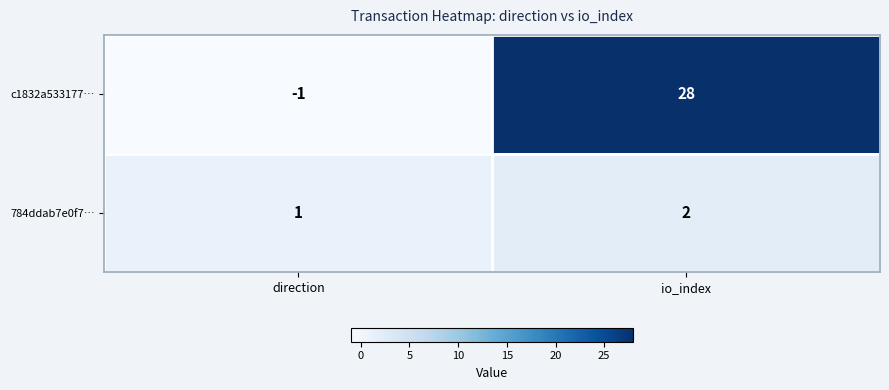

Between direction and io_index, which series saw the biggest shift?

c1832a533177…